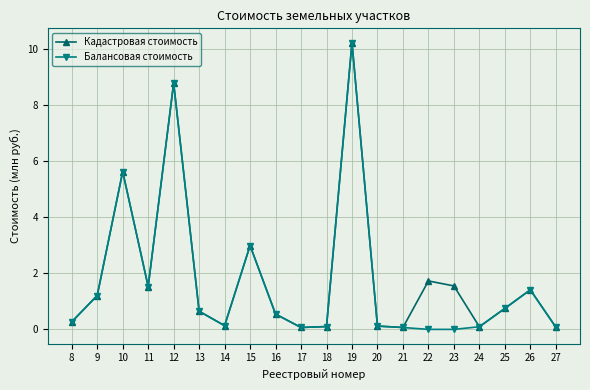

The value of Балансовая стоимость at 22 is 6.9. True or false?

False